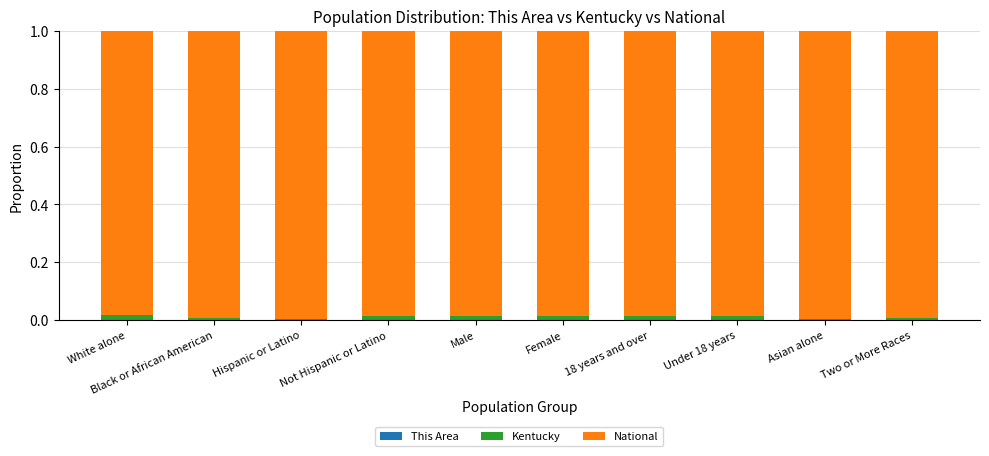

What is the label of the 5th bar from the right?

Female